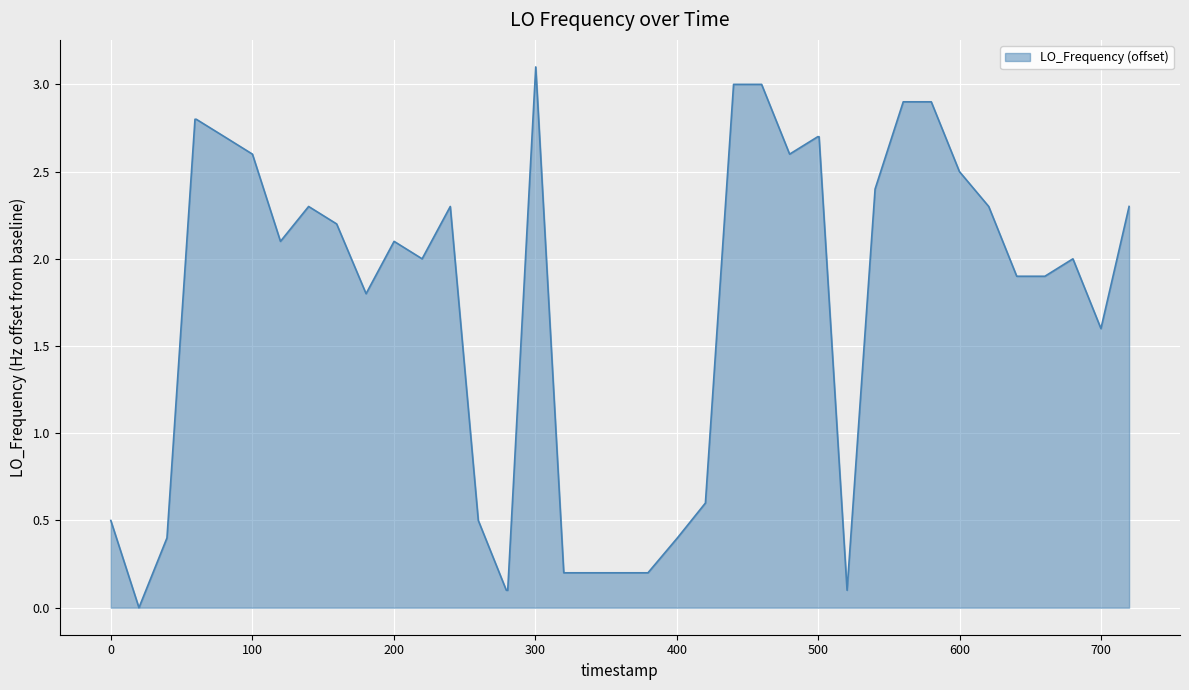

What is the maximum value shown in the chart?

3.1